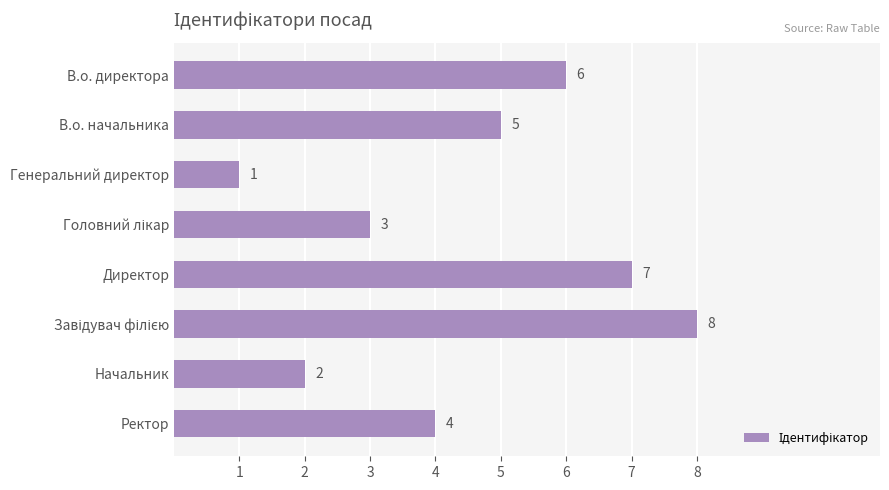

Reading top to bottom, what are all the values shown in this chart?

6	5	1	3	7	8	2	4